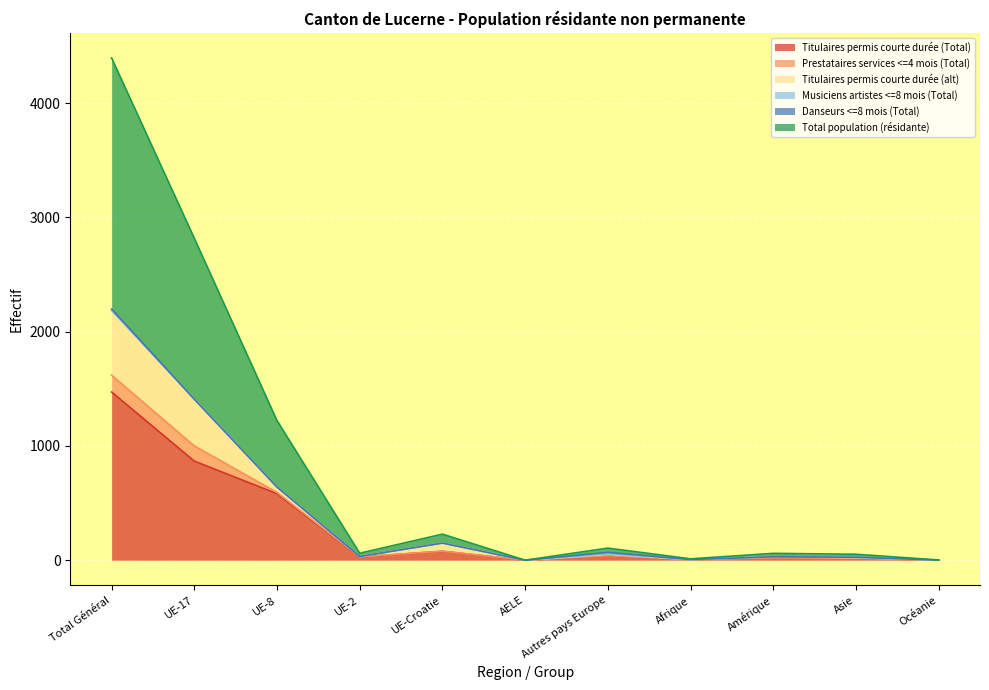

How many values in the Danseurs <=8 mois (Total) series exceed 0?

3